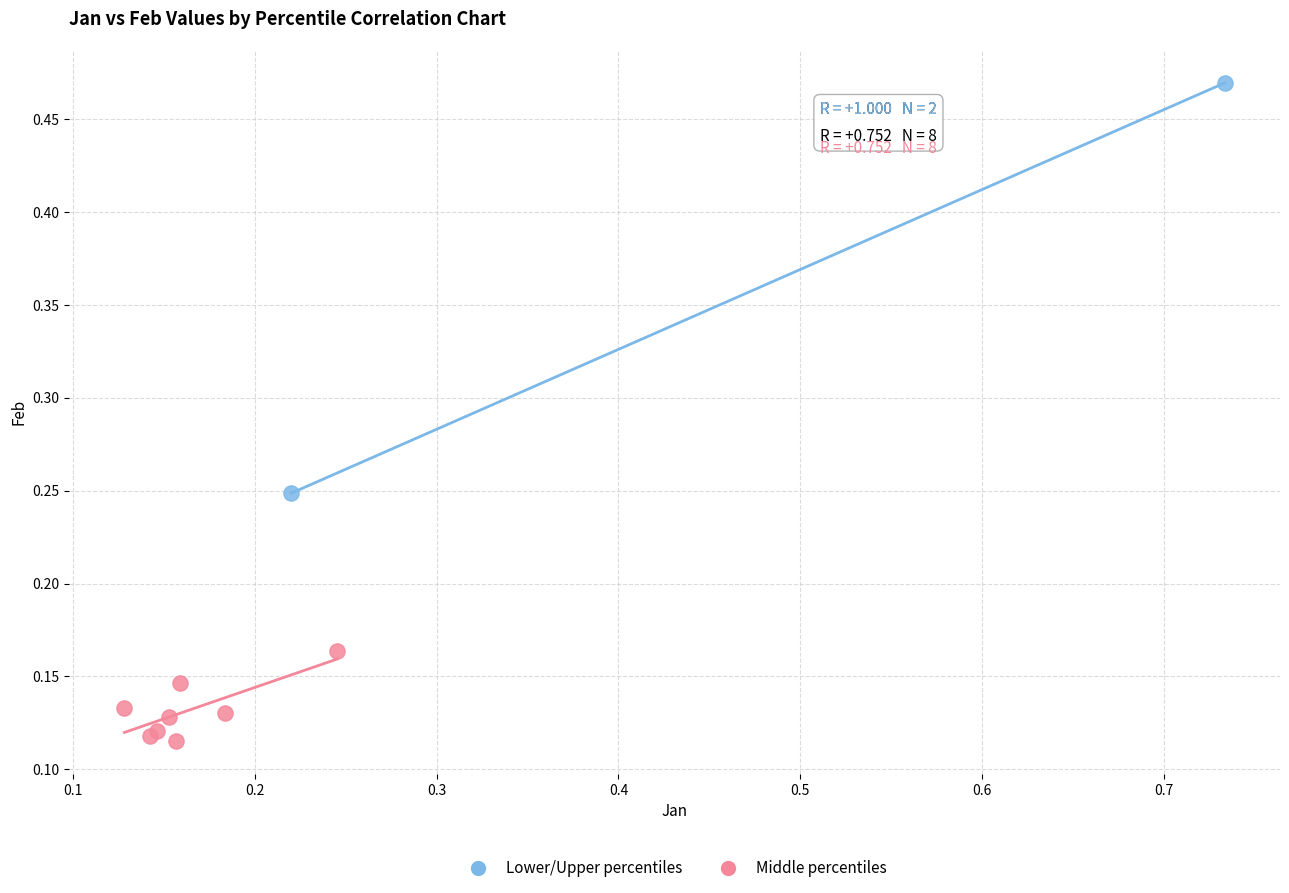

Which series reaches the maximum Y coordinate?

Lower/Upper percentiles